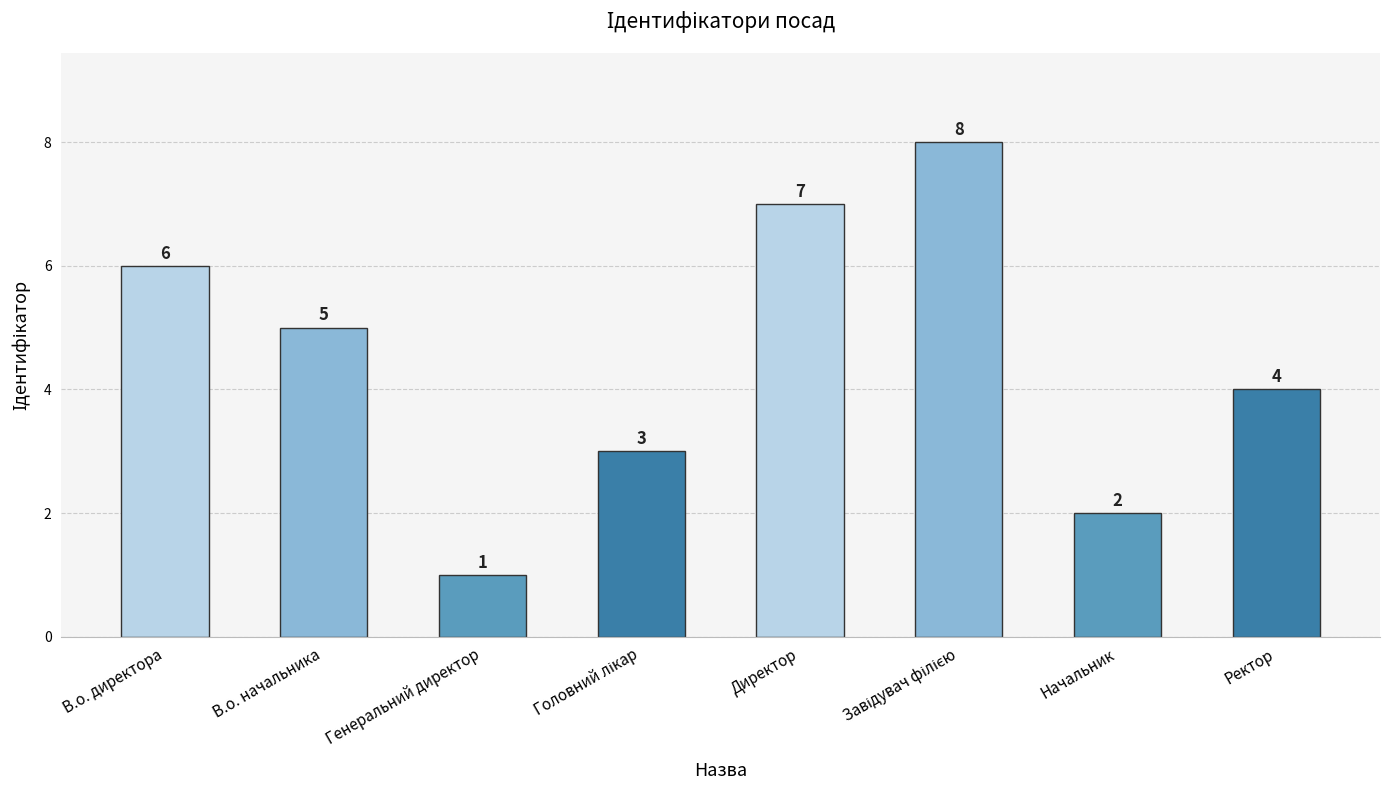

What is the label of the 3rd bar from the left?

Генеральний директор